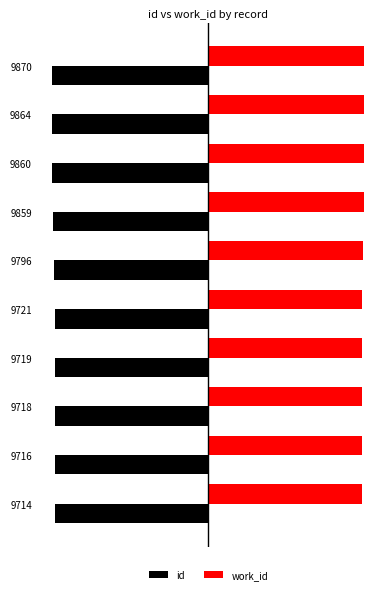

What is the lowest value of the id series?

-4000.0